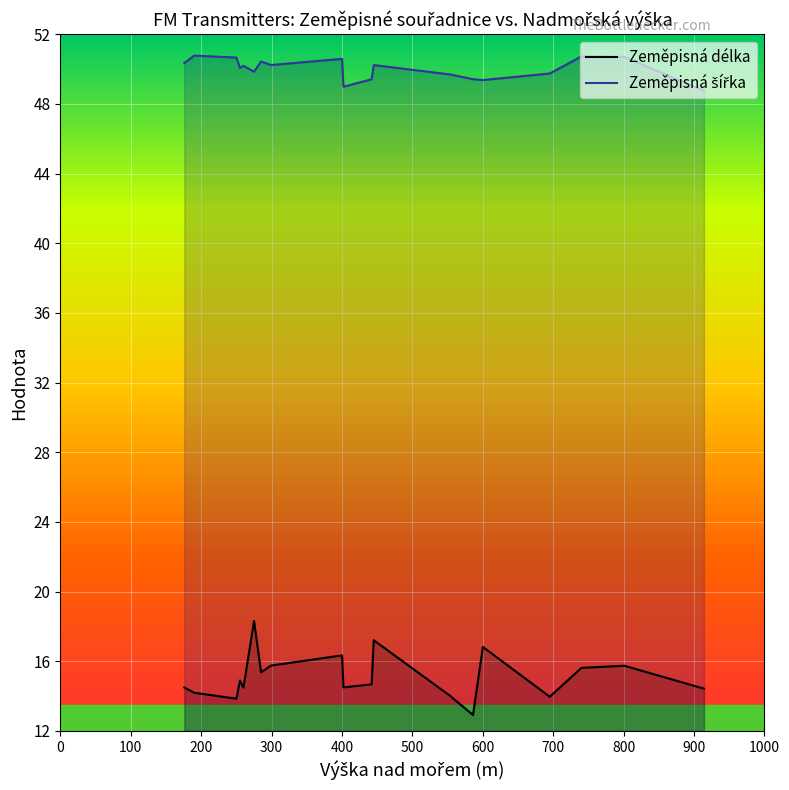

True or false: Zeměpisná délka and Zeměpisná šířka intersect in this chart.

False